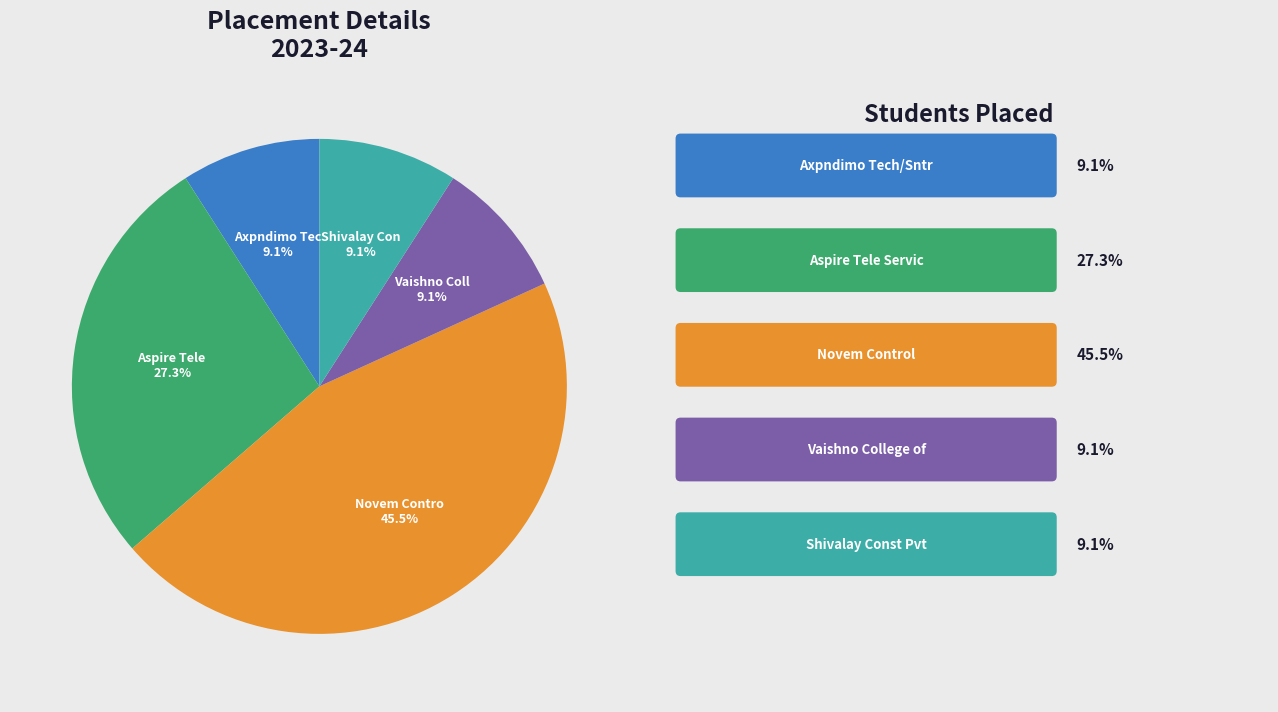

Is there a majority slice in this chart?

No